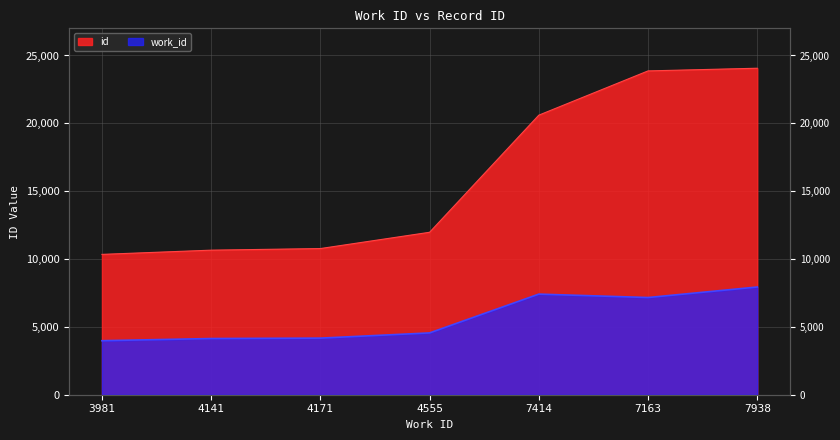

True or false: id and work_id intersect in this chart.

False